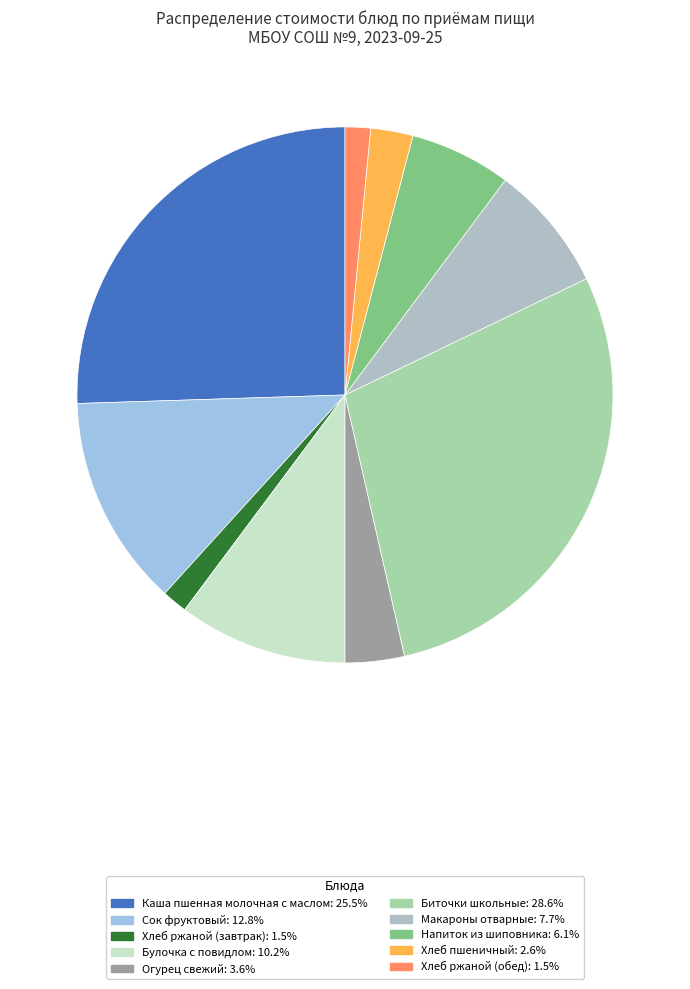

Is it true that Напиток из шиповника is 11% of the pie?

False